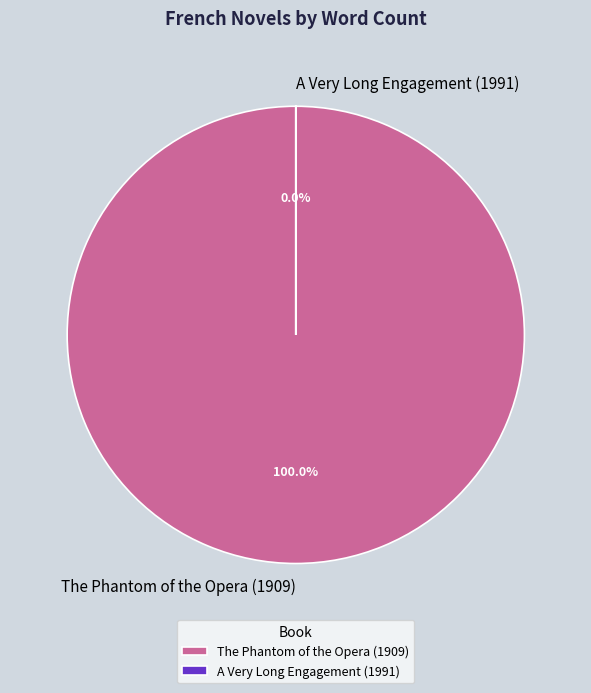

The A Very Long Engagement (1991) slice represents 0% of the pie. True or false?

True